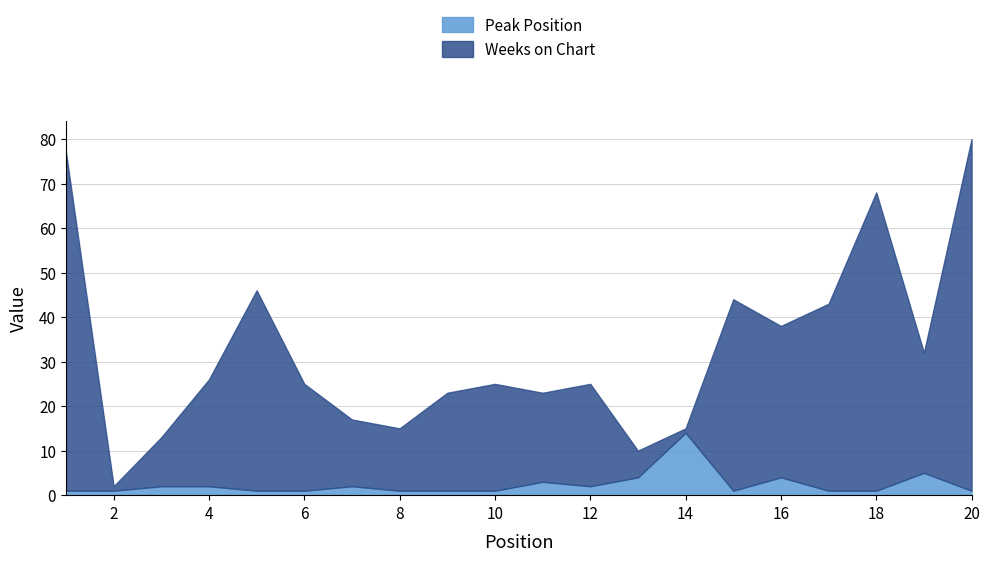

What is the smallest value displayed?

1